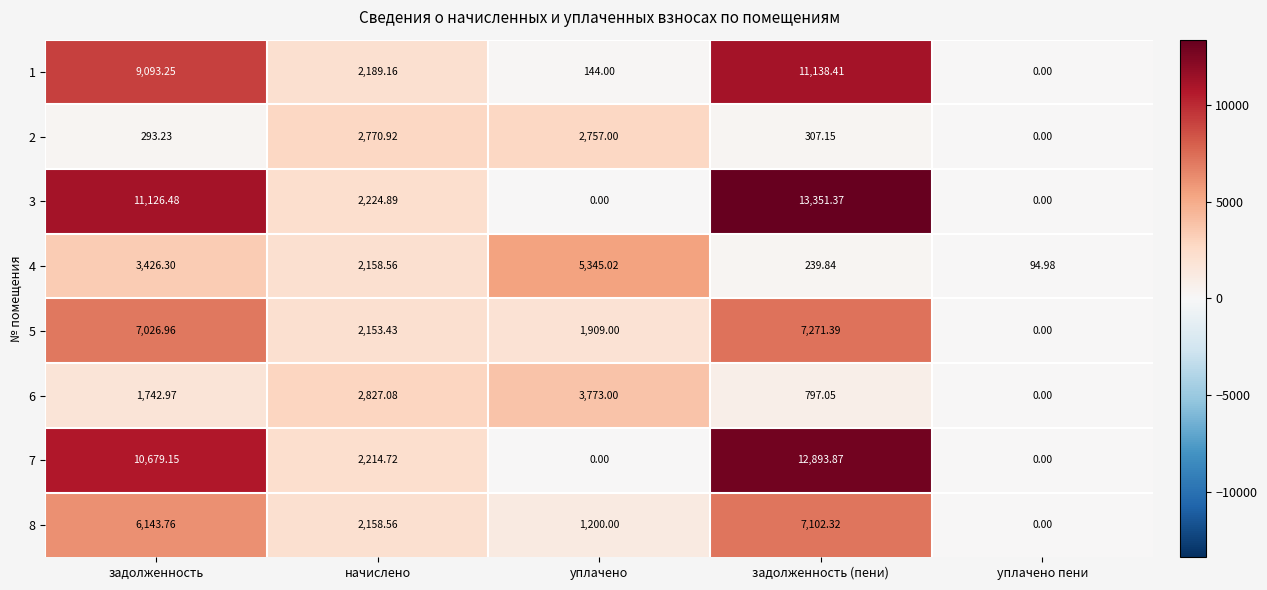

At which label does 1 first exceed 2189?

задолженность